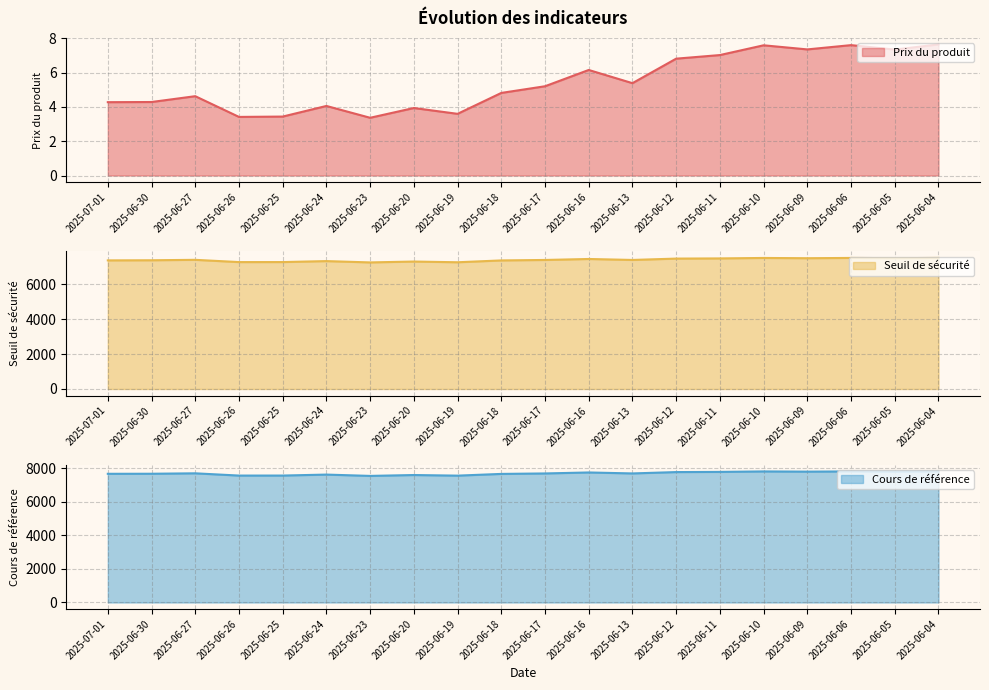

What is the total value across all series at 2025-06-18?

15010.8